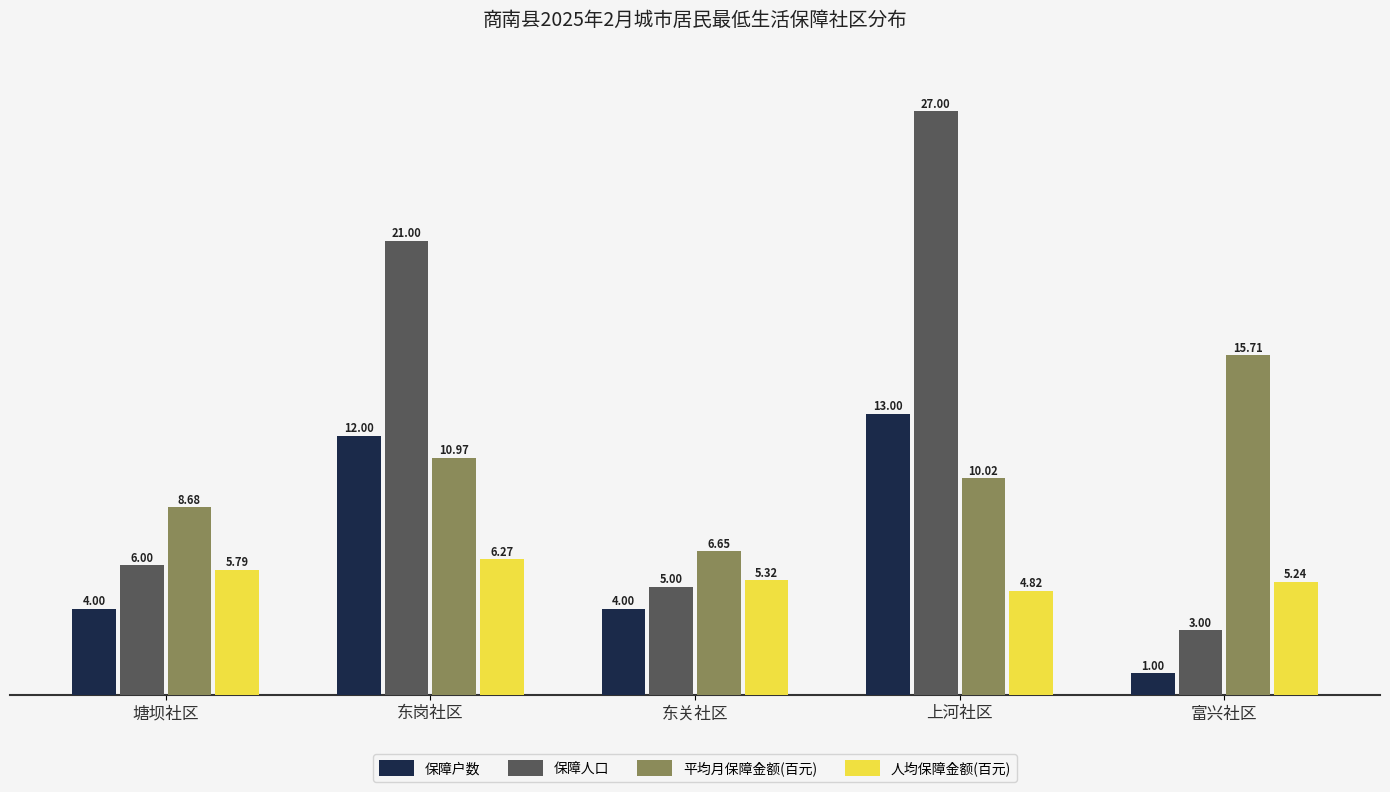

What is the difference between the maximum and minimum values in the 保障户数 series?

12.0